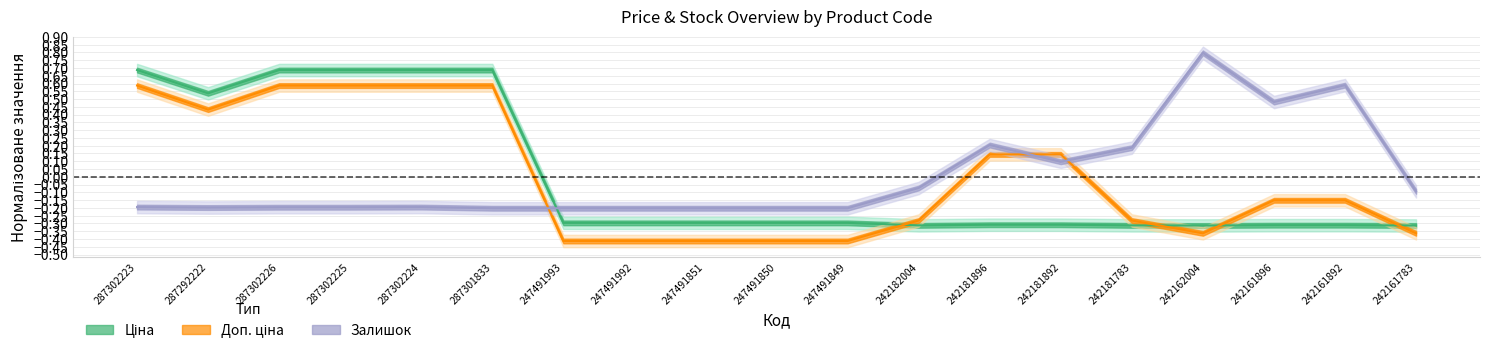

In Залишок, how many points are higher than both neighbors (excluding endpoints)?

4